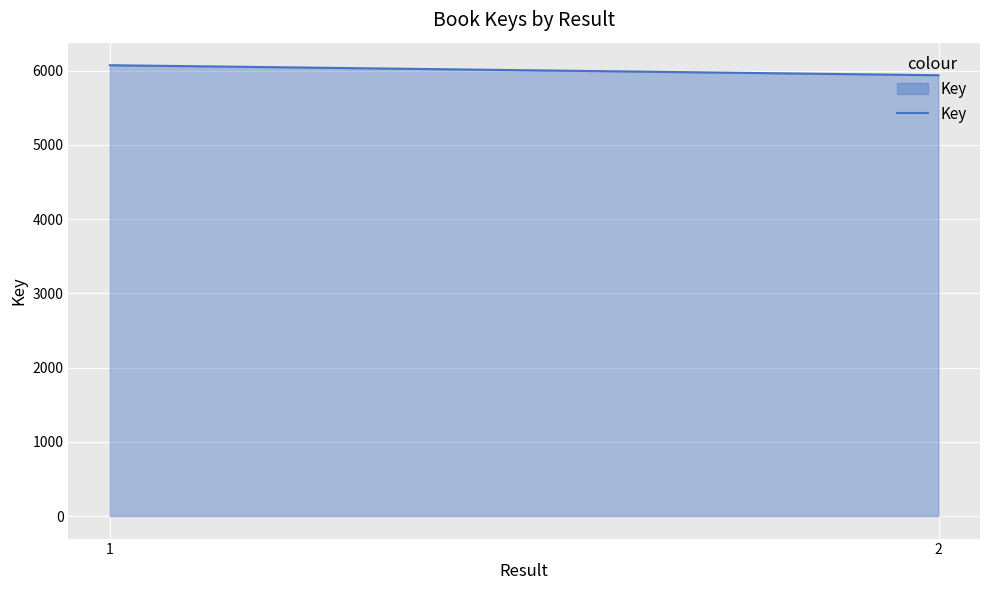

True or false: the data shows 2541 at 2.

False